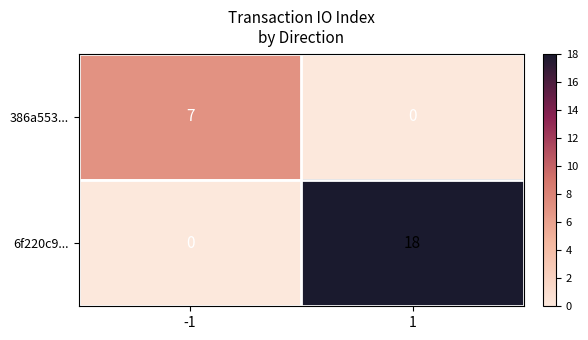

Rank the series at 1 from highest to lowest value.

6f220c9..., 386a553...